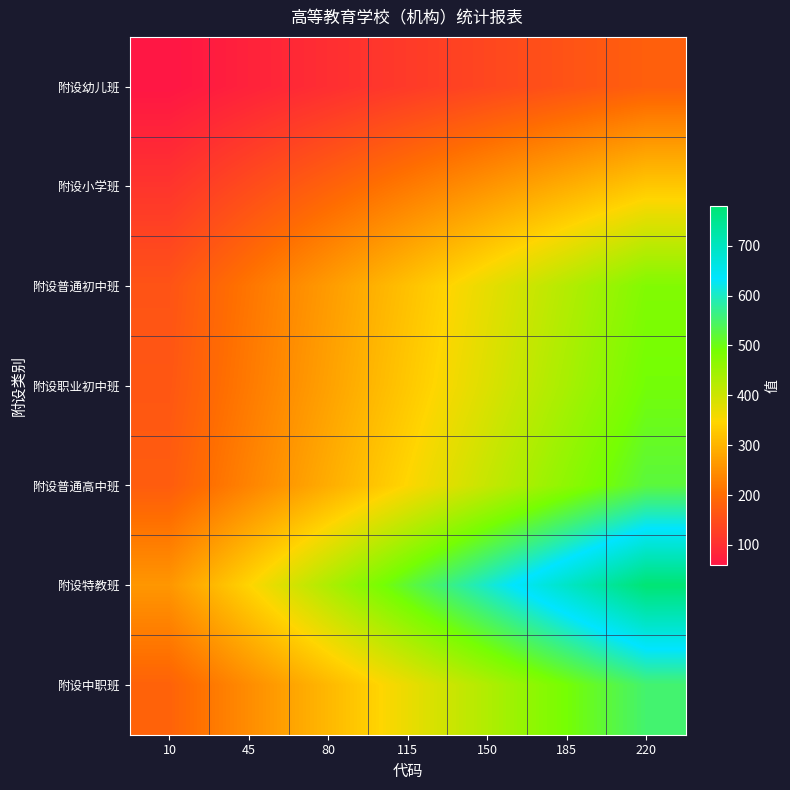

At how many categories does at least one series exceed 527?

3